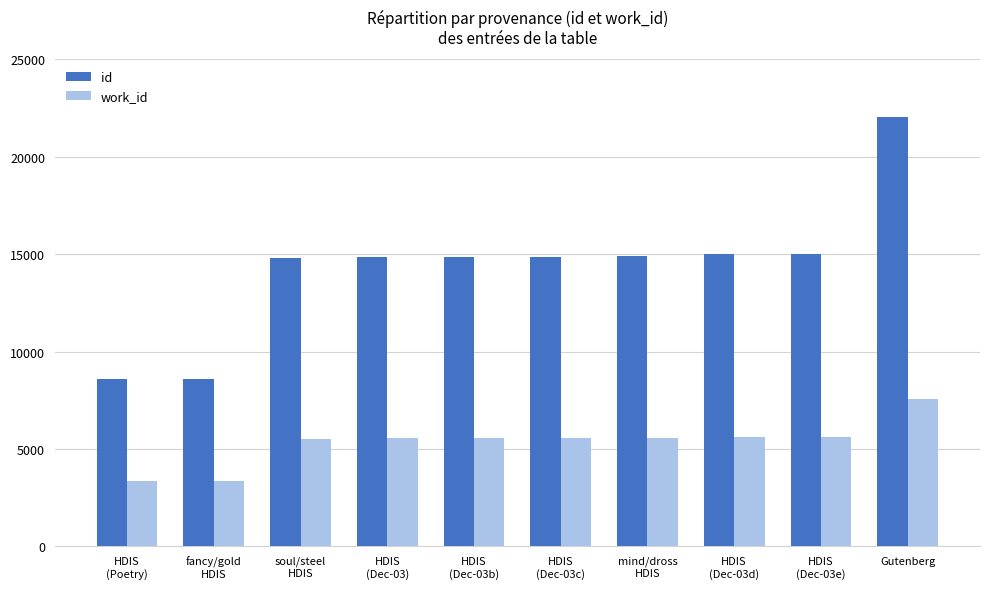

Which series has the largest total across all categories?

id